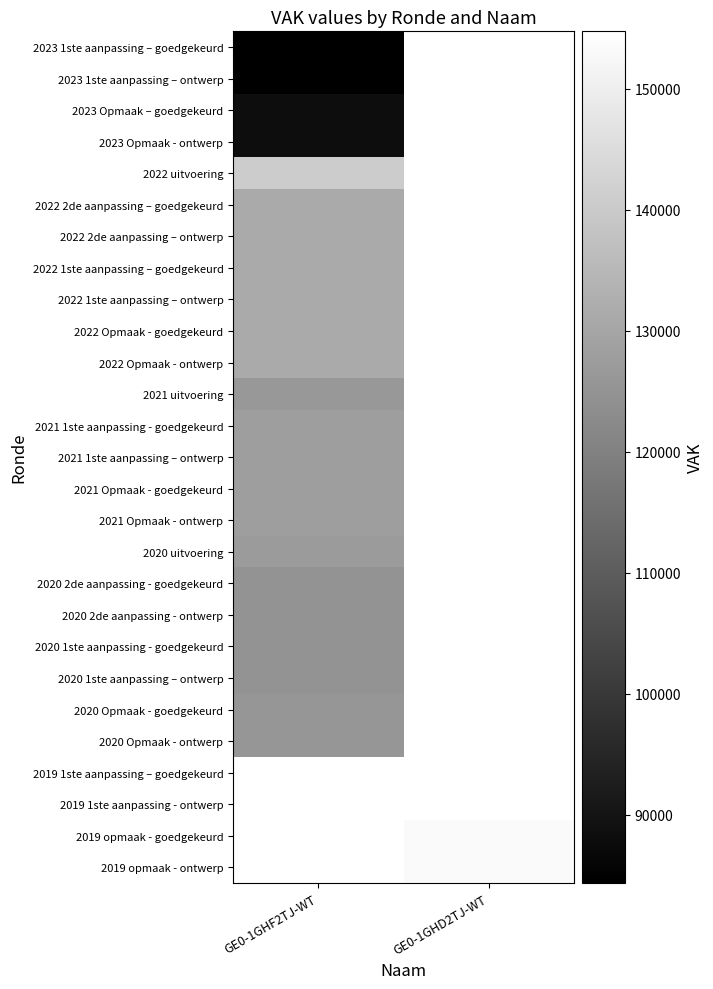

List the series in order of their peak value, lowest first.

2023 1ste aanpassing – goedgekeurd, 2023 1ste aanpassing – ontwerp, 2023 Opmaak – goedgekeurd, 2023 Opmaak - ontwerp, 2020 2de aanpassing - goedgekeurd, 2020 2de aanpassing - ontwerp, 2020 1ste aanpassing - goedgekeurd, 2020 1ste aanpassing – ontwerp, 2020 Opmaak - goedgekeurd, 2020 Opmaak - ontwerp, 2021 uitvoering, 2020 uitvoering, 2021 1ste aanpassing - goedgekeurd, 2021 1ste aanpassing – ontwerp, 2021 Opmaak - goedgekeurd, 2021 Opmaak - ontwerp, 2022 2de aanpassing – goedgekeurd, 2022 2de aanpassing – ontwerp, 2022 1ste aanpassing – goedgekeurd, 2022 1ste aanpassing – ontwerp, 2022 Opmaak - goedgekeurd, 2022 Opmaak - ontwerp, 2022 uitvoering, 2019 1ste aanpassing – goedgekeurd, 2019 1ste aanpassing - ontwerp, 2019 opmaak - goedgekeurd, 2019 opmaak - ontwerp